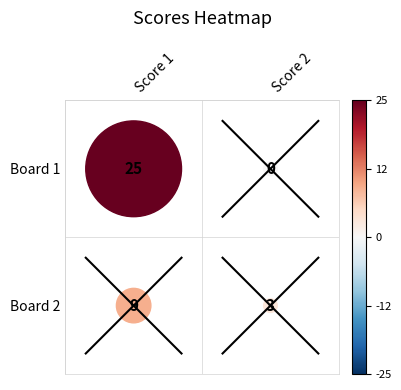

How many distinct data groups are displayed?

2